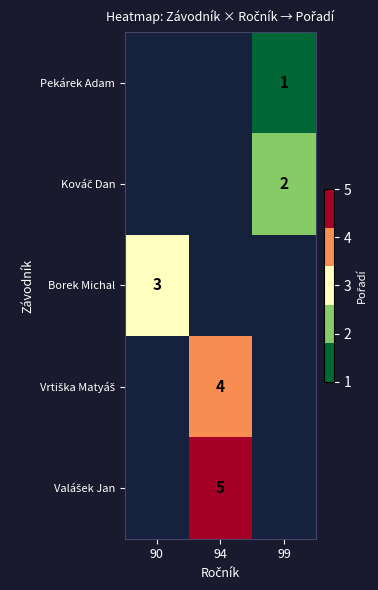

Is the value of row_2 at 90 greater than the value of row_4 at 90?

No